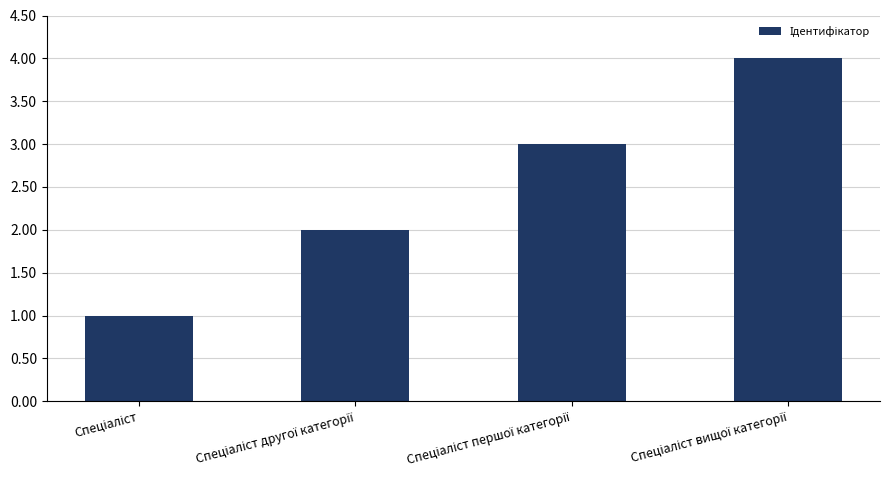

What is the maximum value shown in the chart?

4